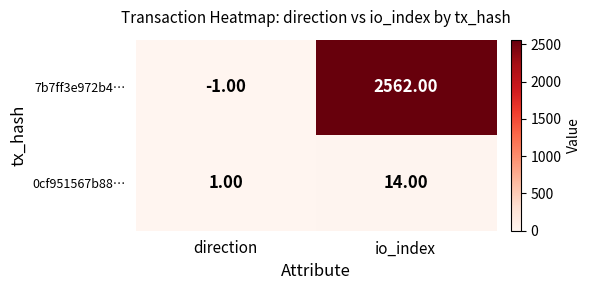

What is the difference between the highest and lowest values at io_index?

2548